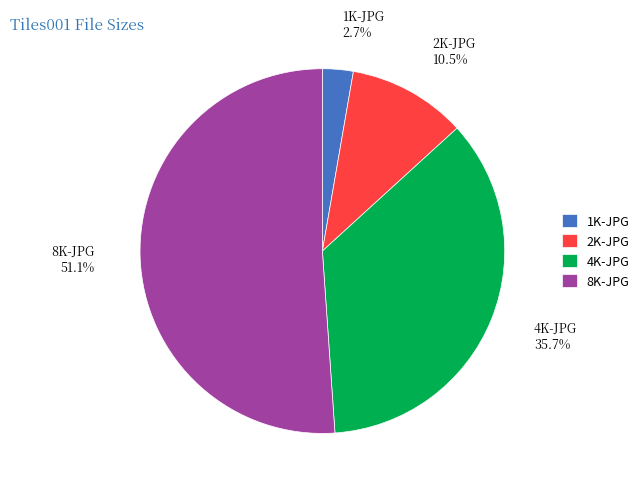

Do 2K-JPG and 8K-JPG together represent more than half of the pie?

Yes